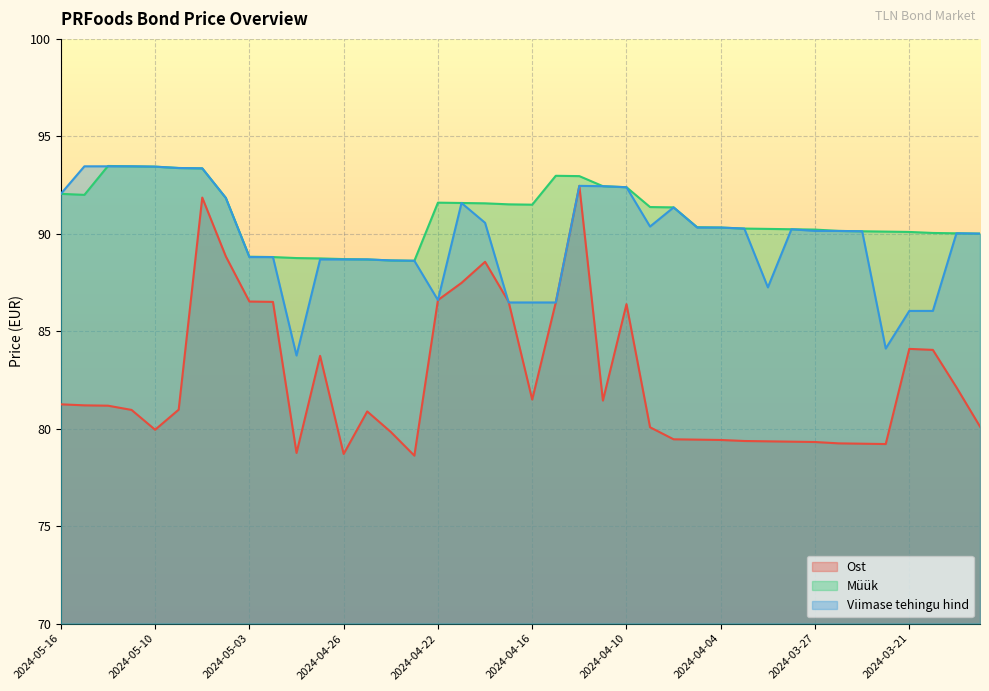

At which category does Müük reach its first local peak?

2024-05-14